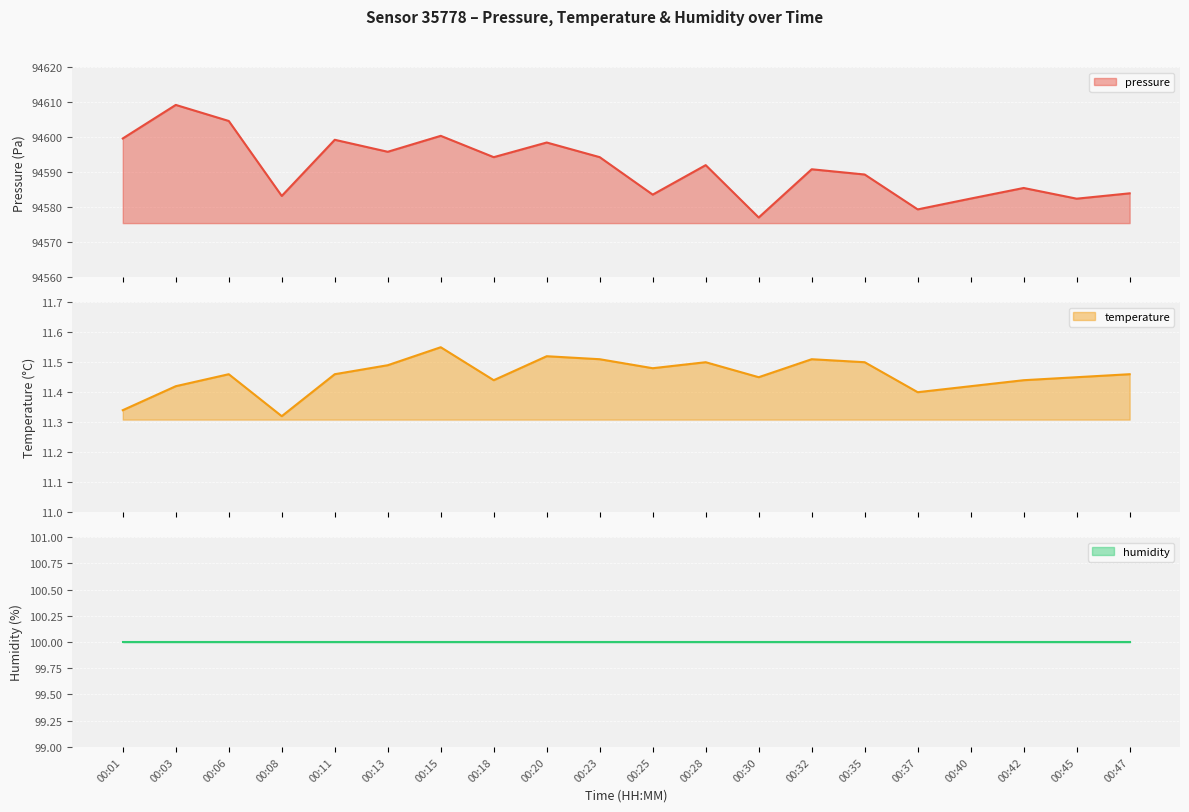

Where is pressure nearest to the value 94593?

00:28